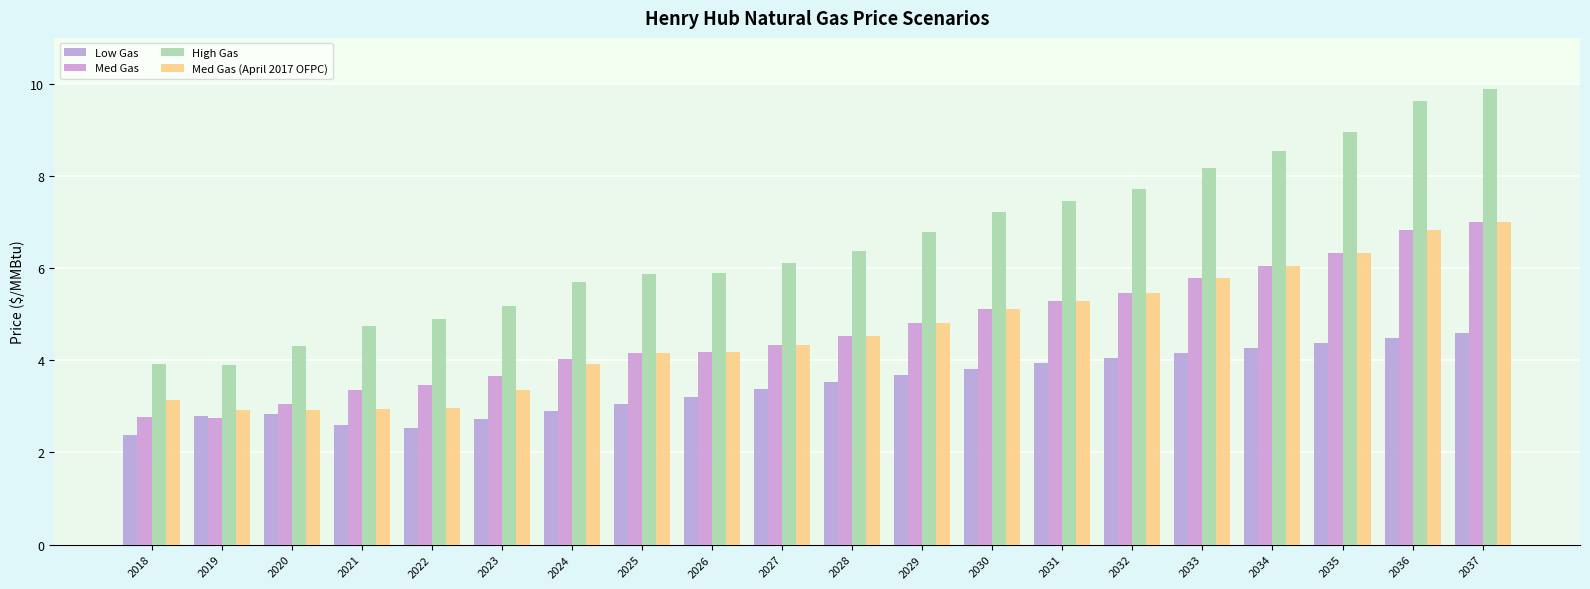

What is the difference between the second highest and second lowest values in the Low Gas series?

1.9